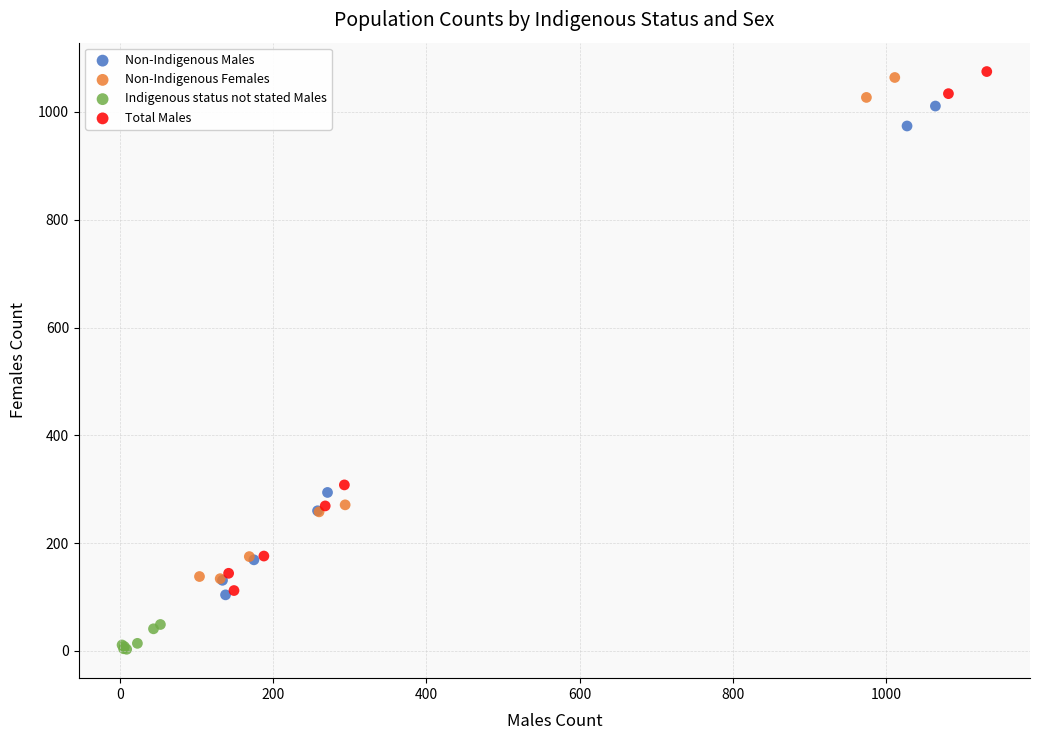

Which series contains the highest Y value?

Total Males